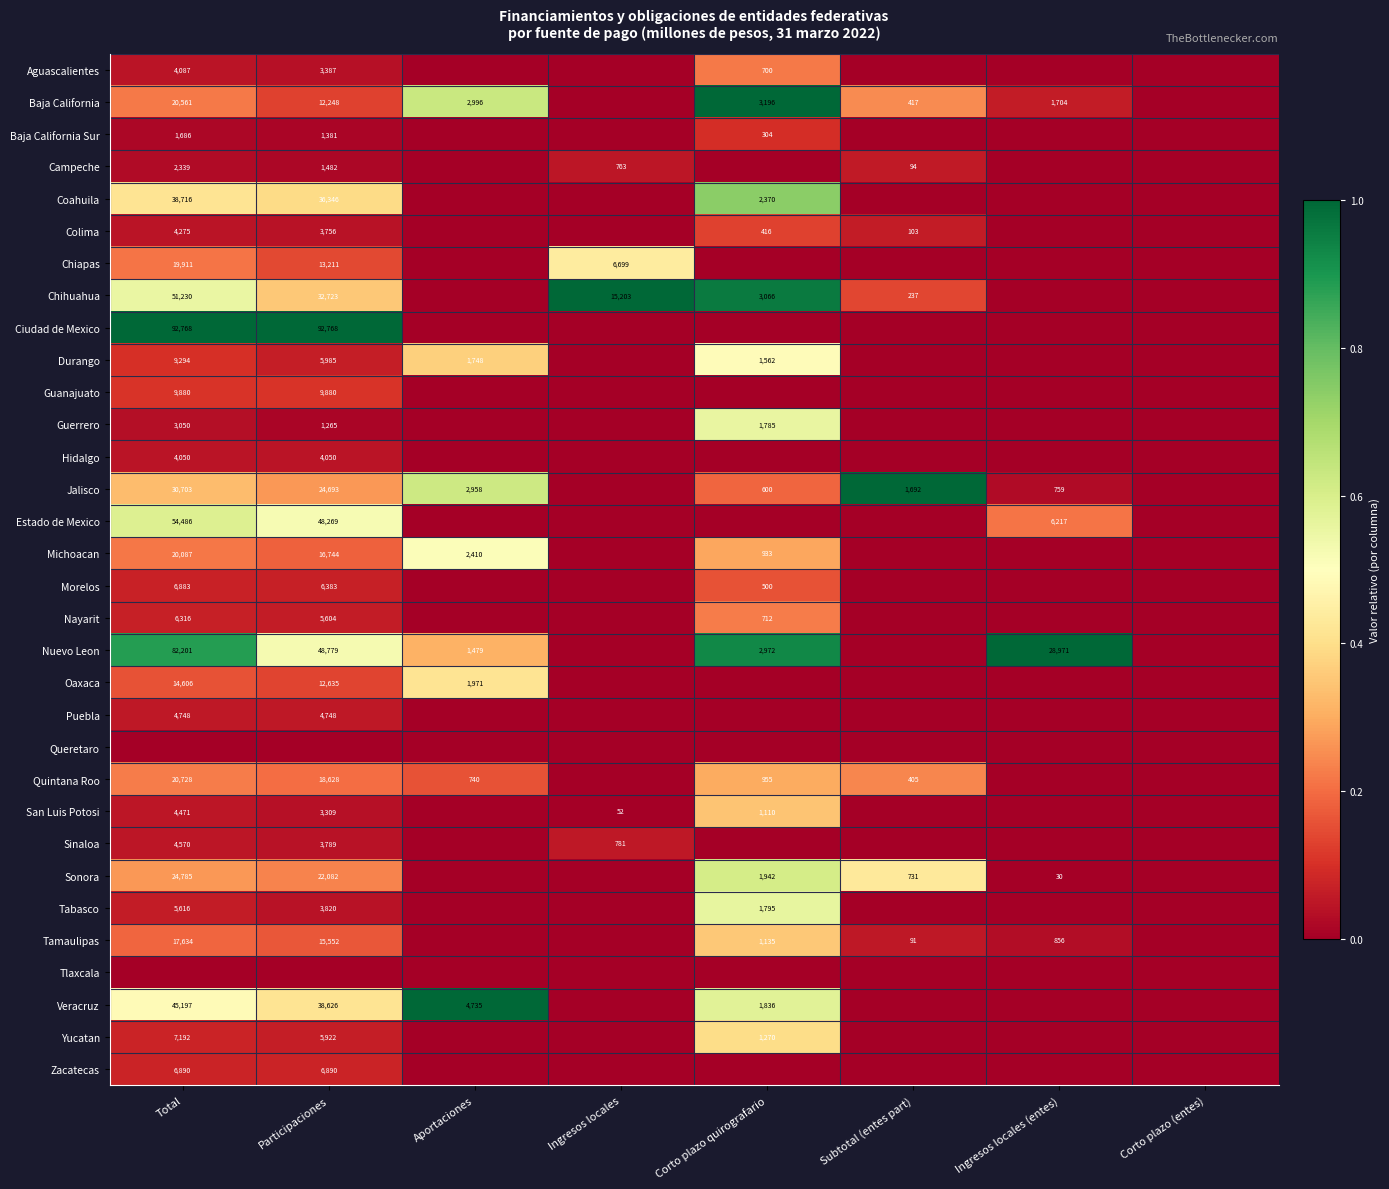

Is it true that Colima equals 4275 at Total?

True